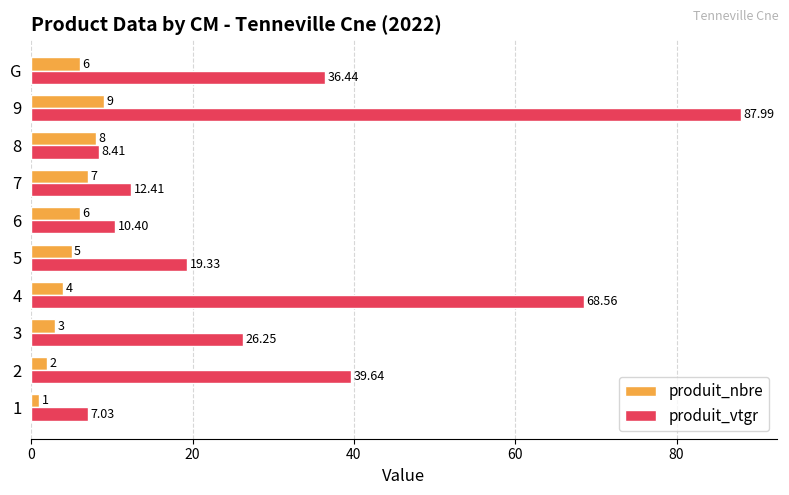

Rank the series by their maximum value, from highest to lowest.

produit_vtgr, produit_nbre